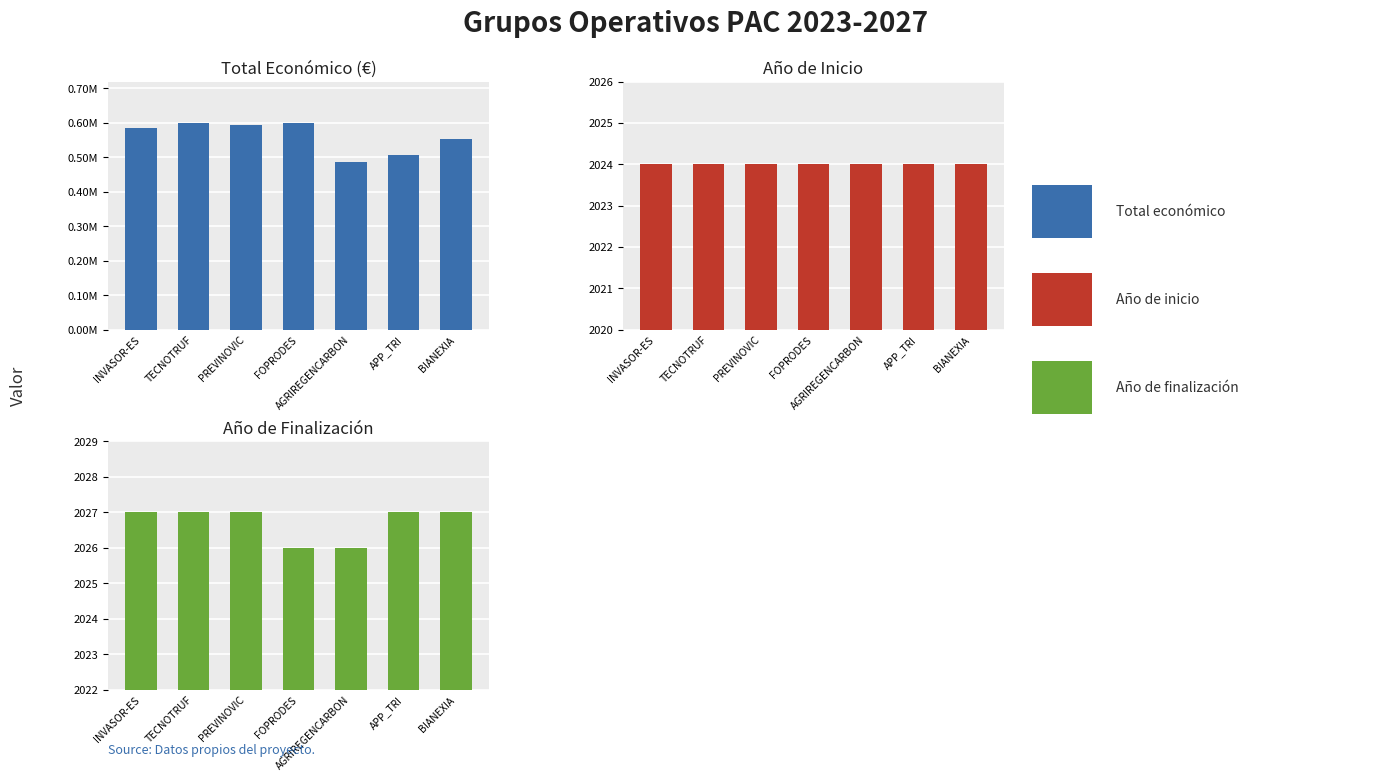

Does the chart contain stacked bars?

No